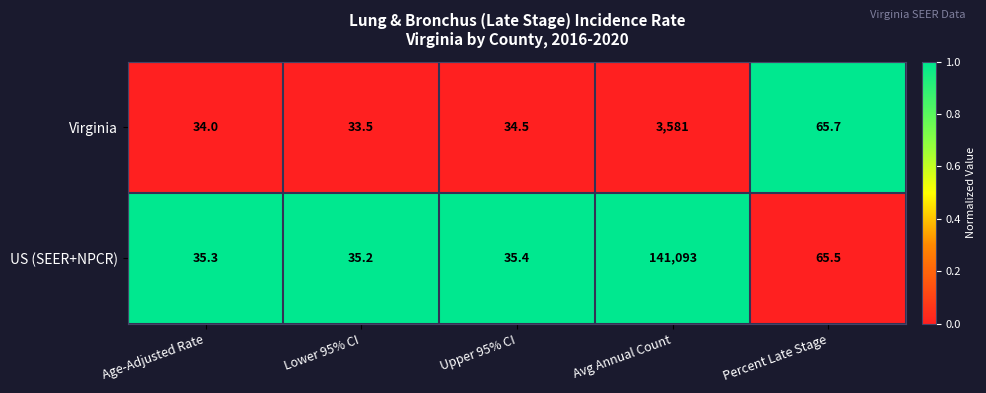

Count the number of data series in this chart.

2